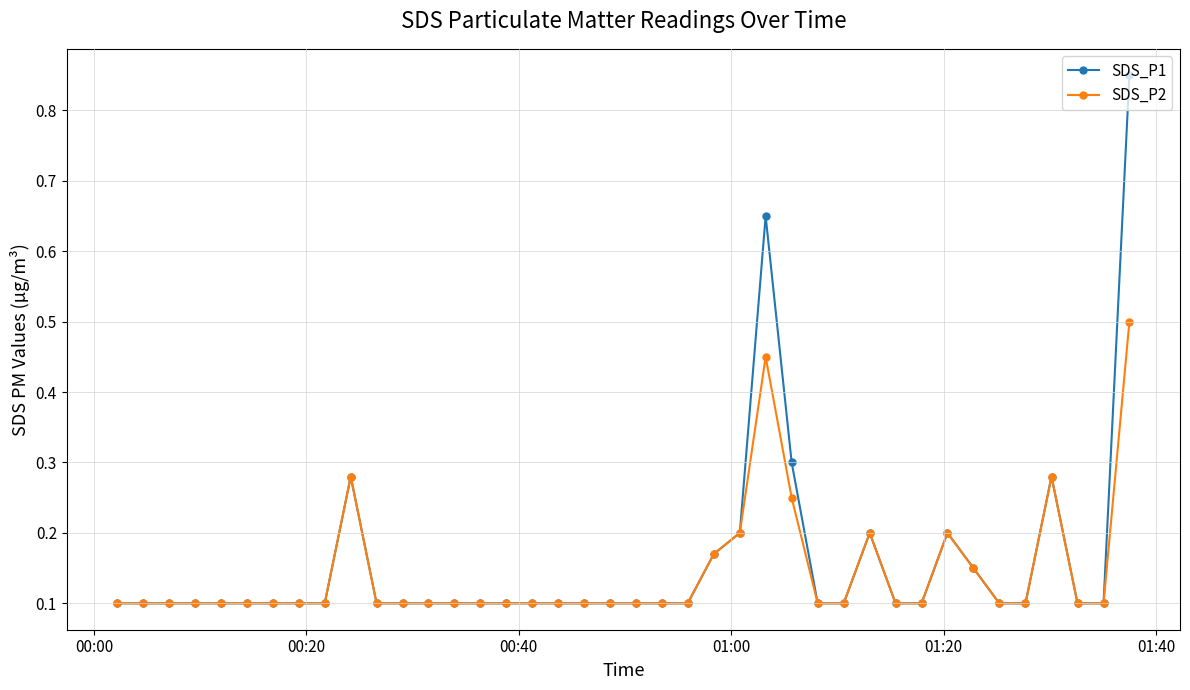

Rank the series by their maximum value, from lowest to highest.

SDS_P2, SDS_P1